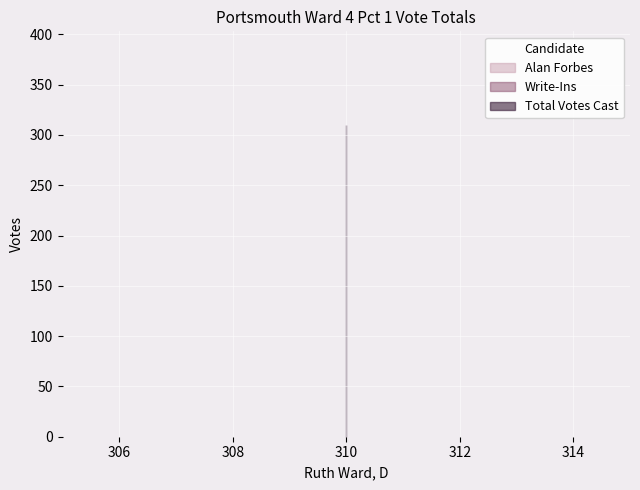

Is the value of Alan Forbes at 310 greater than the value of Write-Ins at 310?

No